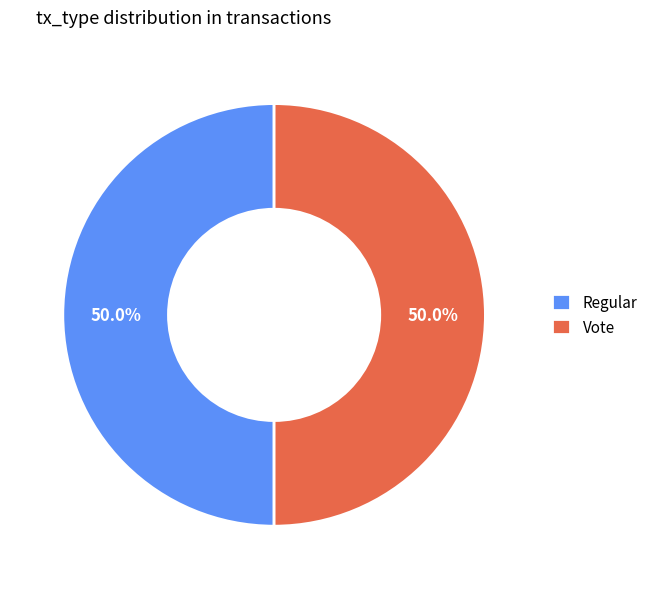

How many segments does this pie chart have?

2